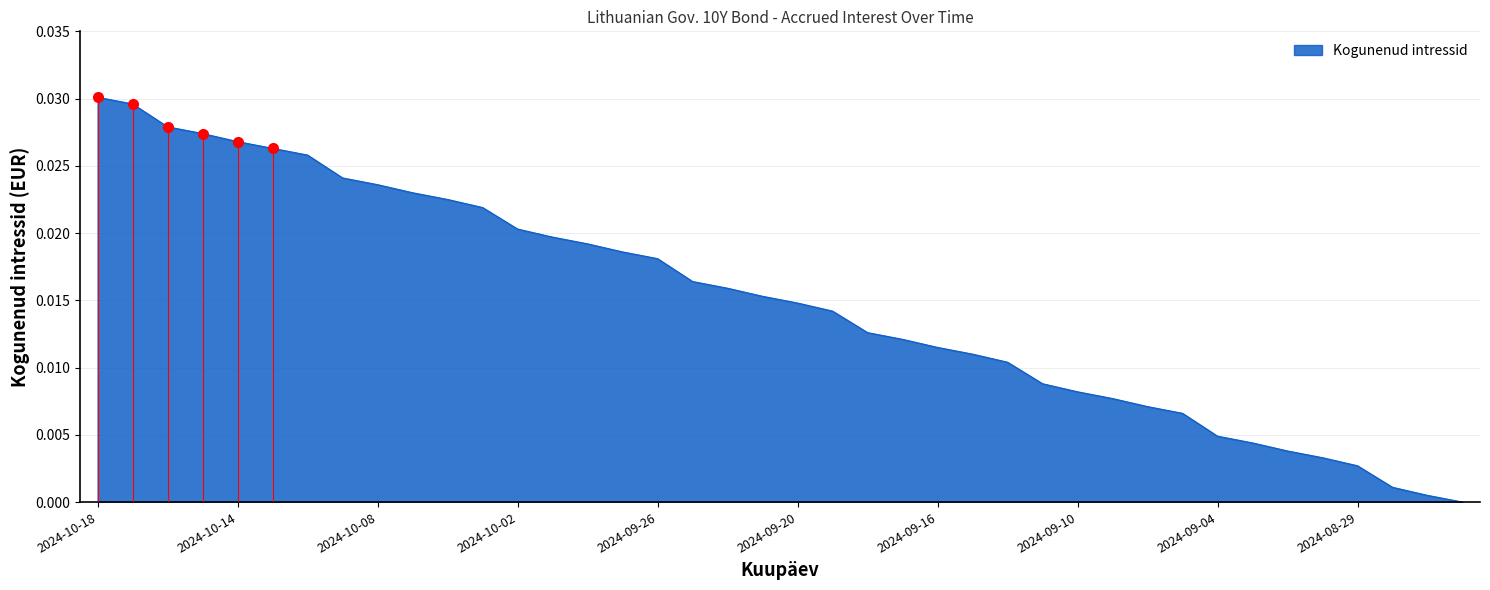

Rank the categories by value from highest to lowest.

2024-10-18, 2024-10-17, 2024-10-16, 2024-10-15, 2024-10-14, 2024-10-11, 2024-10-10, 2024-10-09, 2024-10-08, 2024-10-07, 2024-10-04, 2024-10-03, 2024-10-02, 2024-10-01, 2024-09-30, 2024-09-27, 2024-09-26, 2024-09-25, 2024-09-24, 2024-09-23, 2024-09-20, 2024-09-19, 2024-09-18, 2024-09-17, 2024-09-16, 2024-09-13, 2024-09-12, 2024-09-11, 2024-09-10, 2024-09-09, 2024-09-06, 2024-09-05, 2024-09-04, 2024-09-03, 2024-09-02, 2024-08-30, 2024-08-29, 2024-08-28, 2024-08-27, 2024-08-26